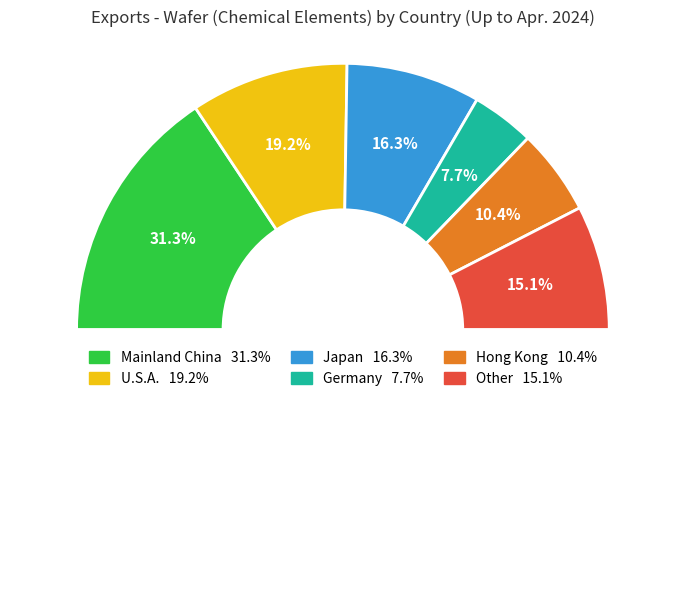

Approximately how many times larger is the value at Hong Kong compared to Other?

0.7